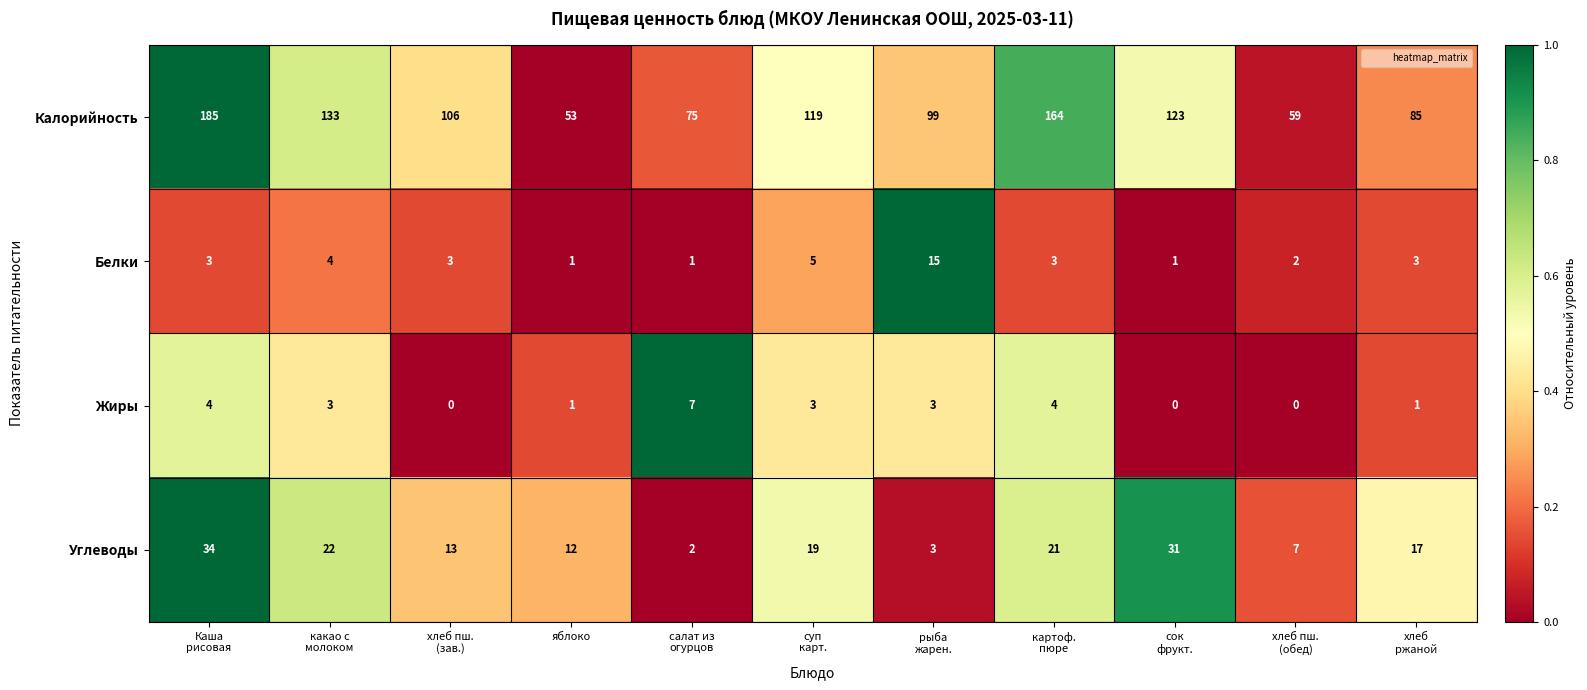

What is the greatest value displayed?

185